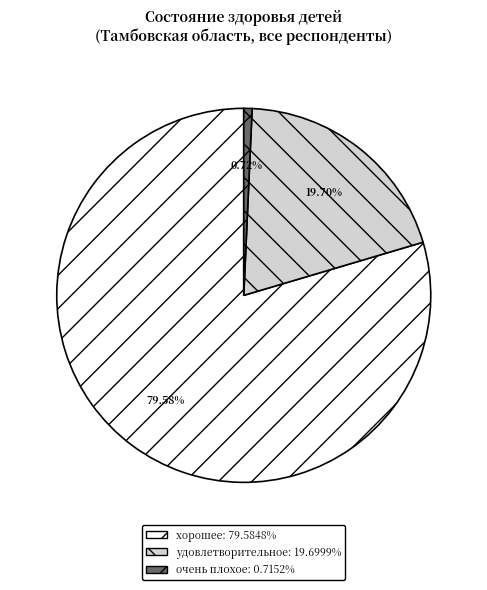

True or false: очень плохое accounts for 12% of the total.

False